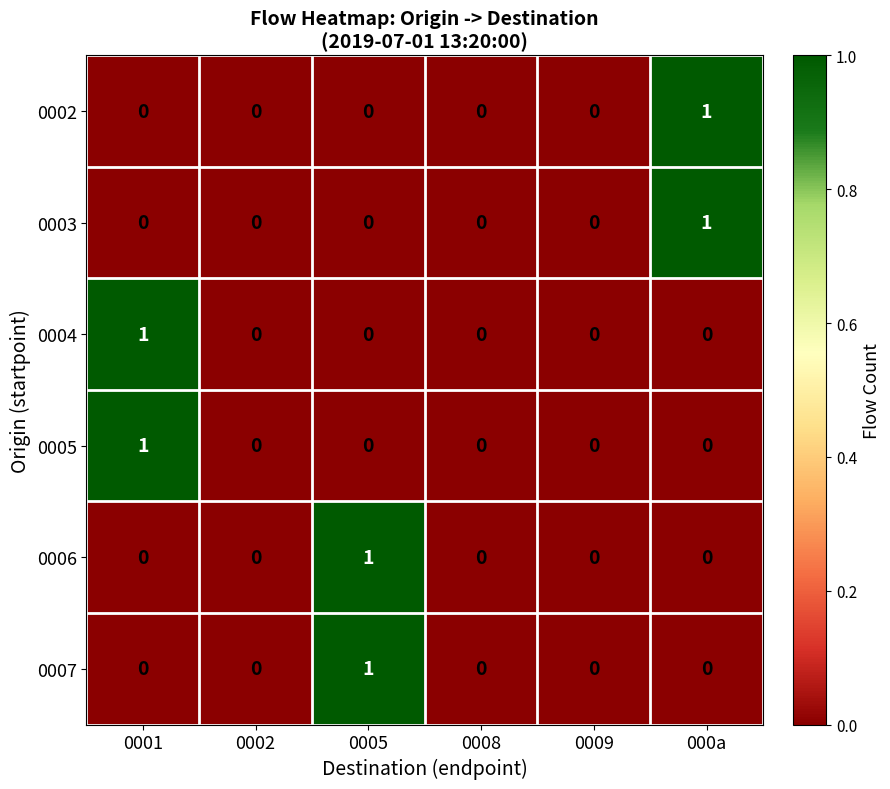

How many 0007 values are between 0 and 1?

6